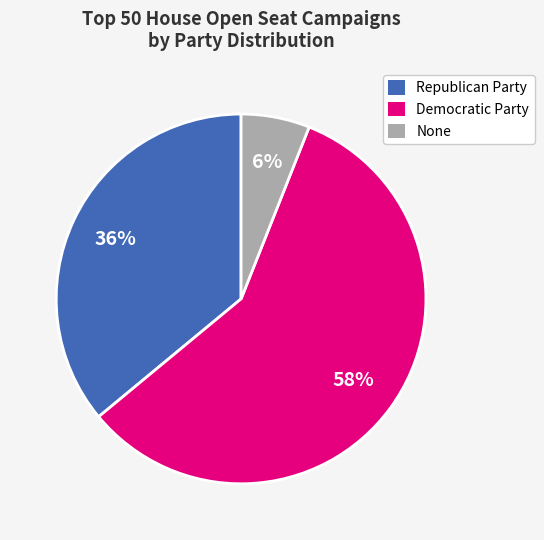

Combined, do Republican Party and Democratic Party account for over 50%?

Yes